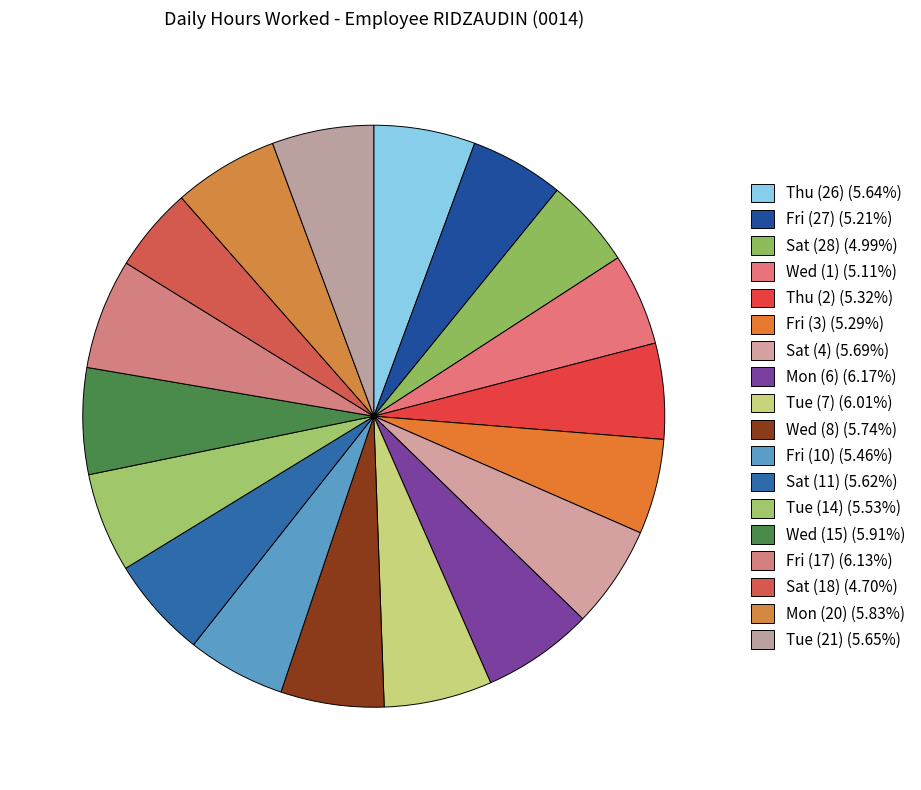

How many slices are in this pie chart?

18